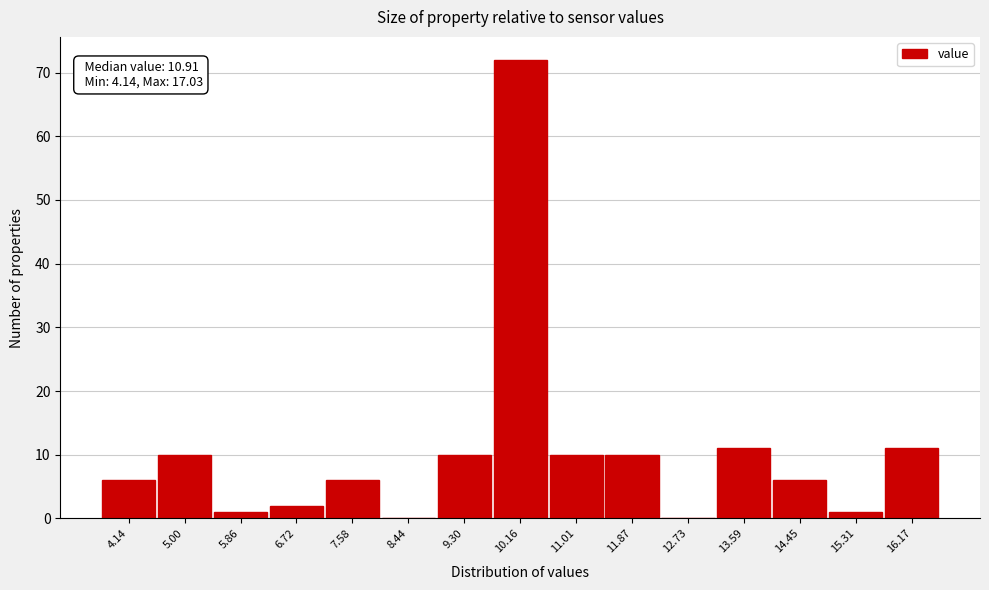

Reading left to right, what are all the values shown in this chart?

4.14=6	5.00=10	5.86=1	6.72=2	7.58=6	8.44=0	9.30=10	10.16=72	11.01=10	11.87=10	12.73=0	13.59=11	14.45=6	15.31=1	16.17=11